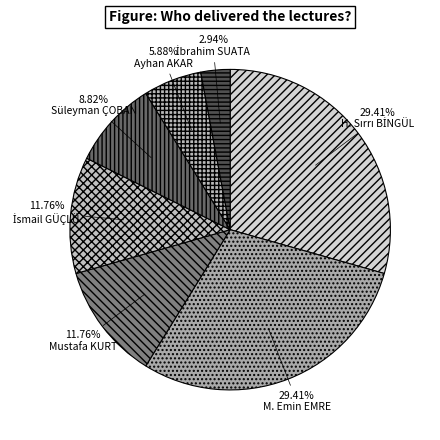

What percentage is NOT represented by Mustafa KURT?

88.2%